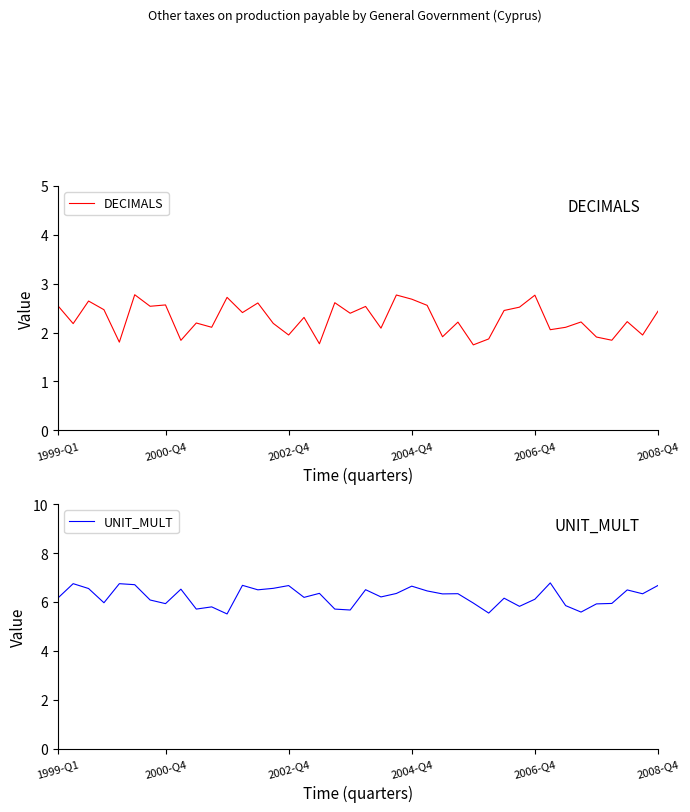

What are all the series names shown in the legend?

DECIMALS, UNIT_MULT